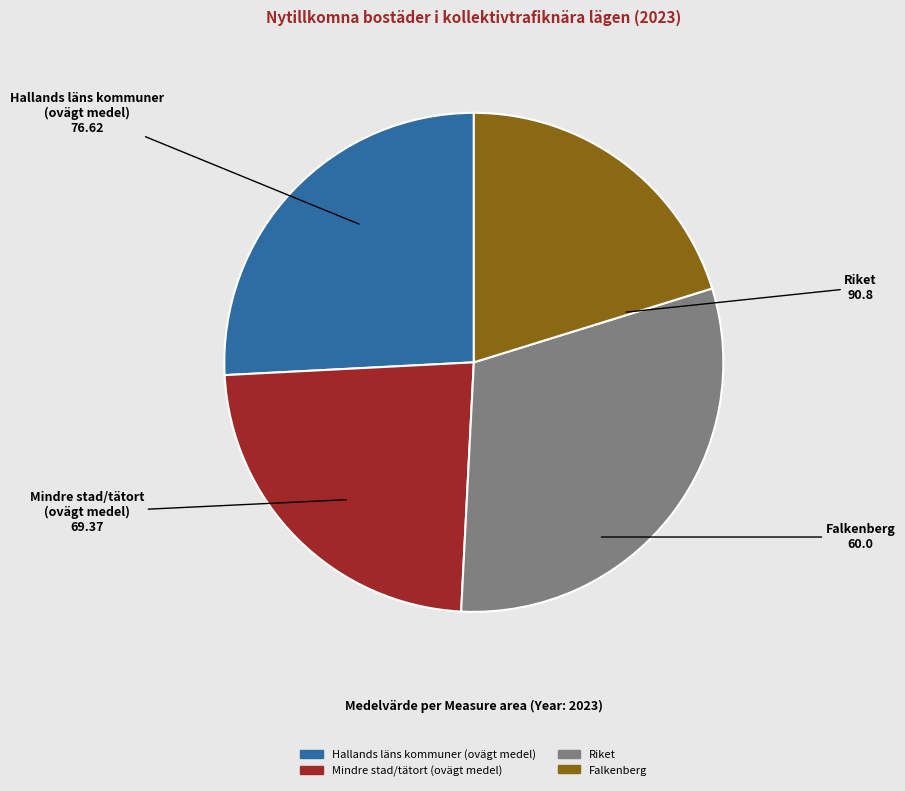

Do Mindre stad/tätort (ovägt medel) and Riket together represent more than half of the pie?

Yes